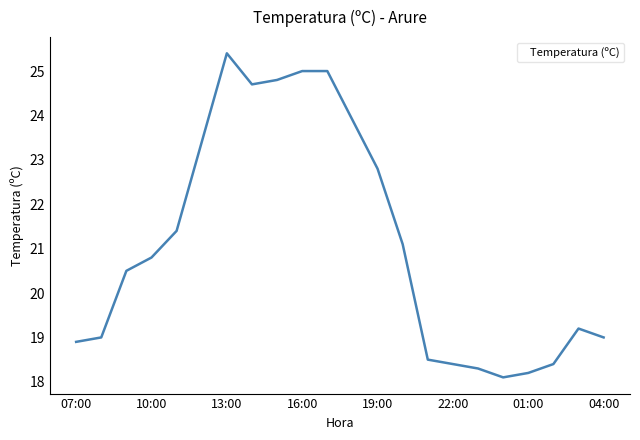

What is the greatest value displayed?

25.4